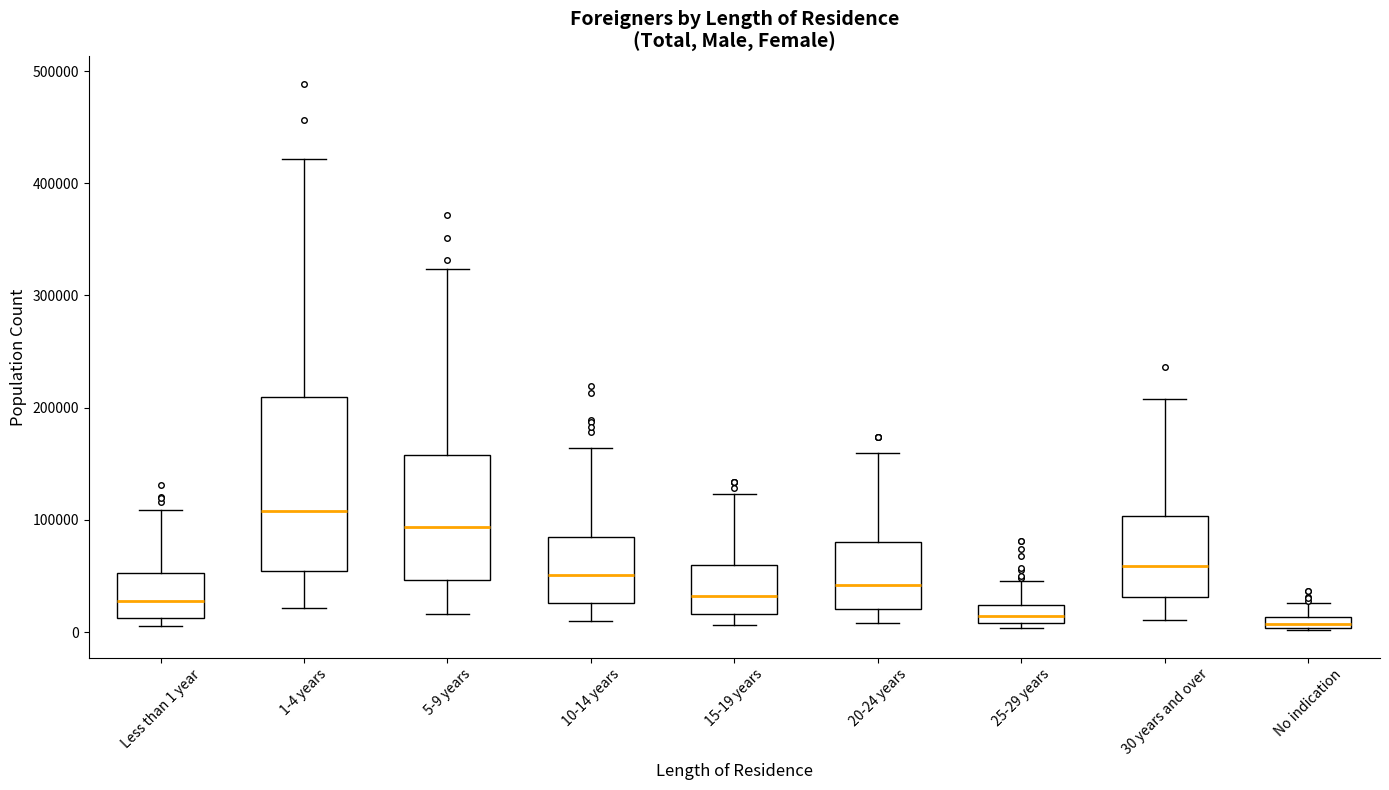

Comparing the boxes themselves (not the whiskers), which one is the tallest?

1-4 years